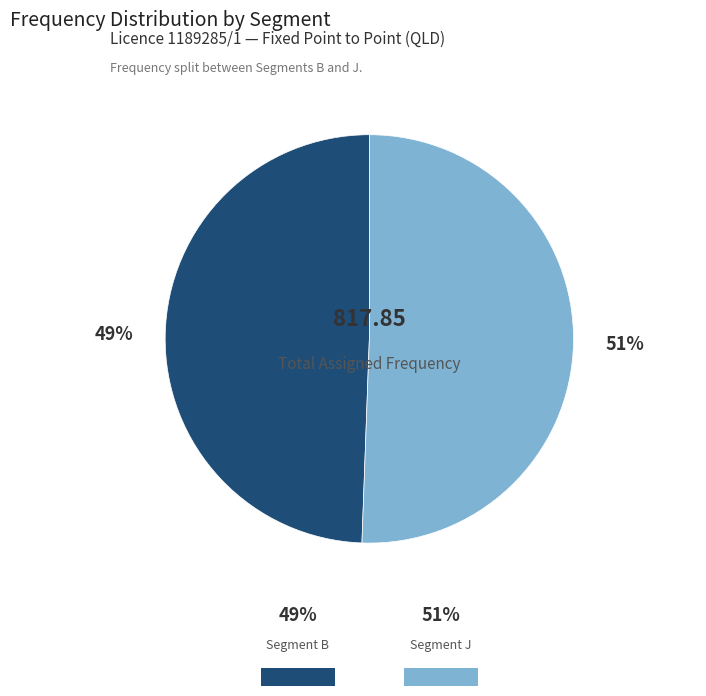

Is there a majority slice in this chart?

Yes